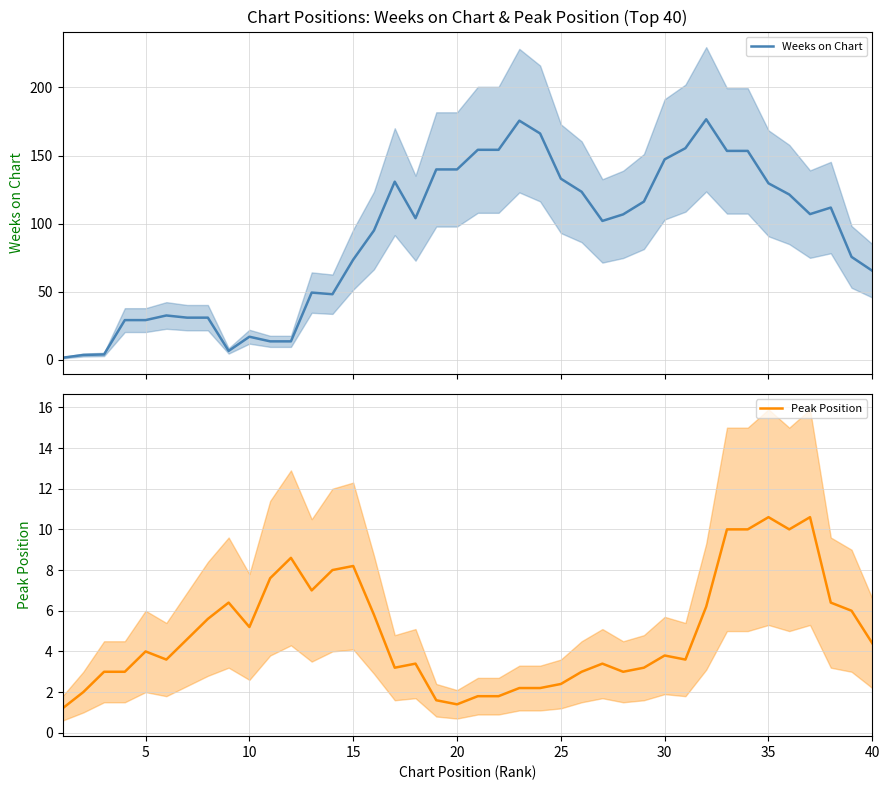

What is the average value of the Weeks on Chart series?

90.6